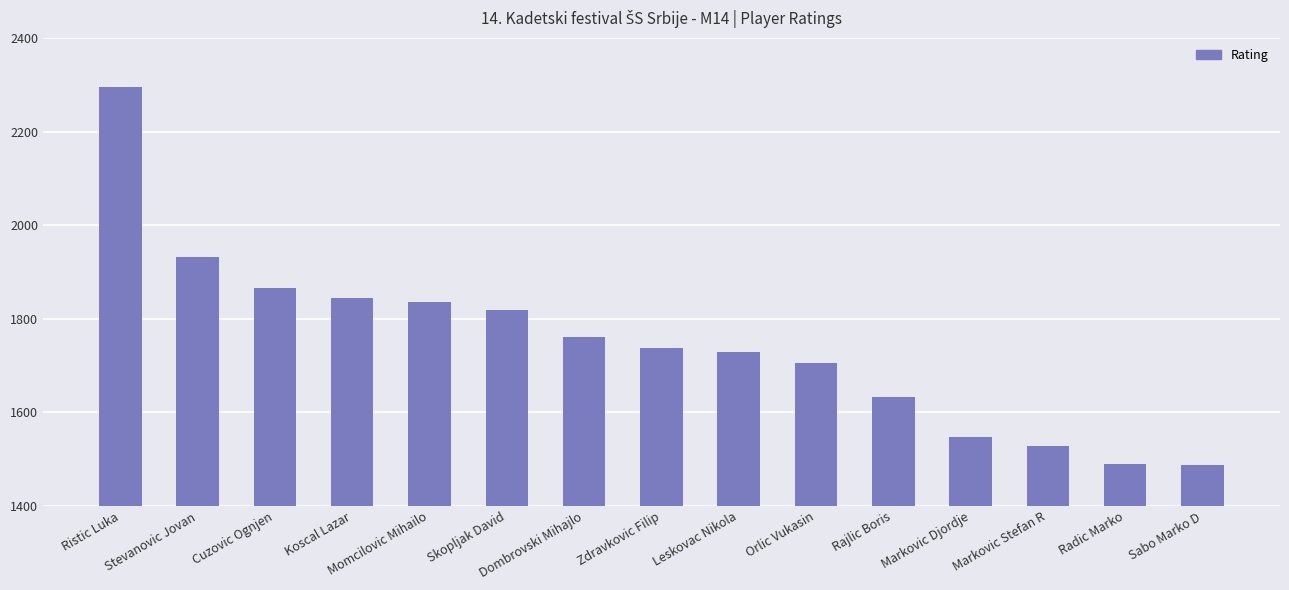

How many data points are less than 1738?

7